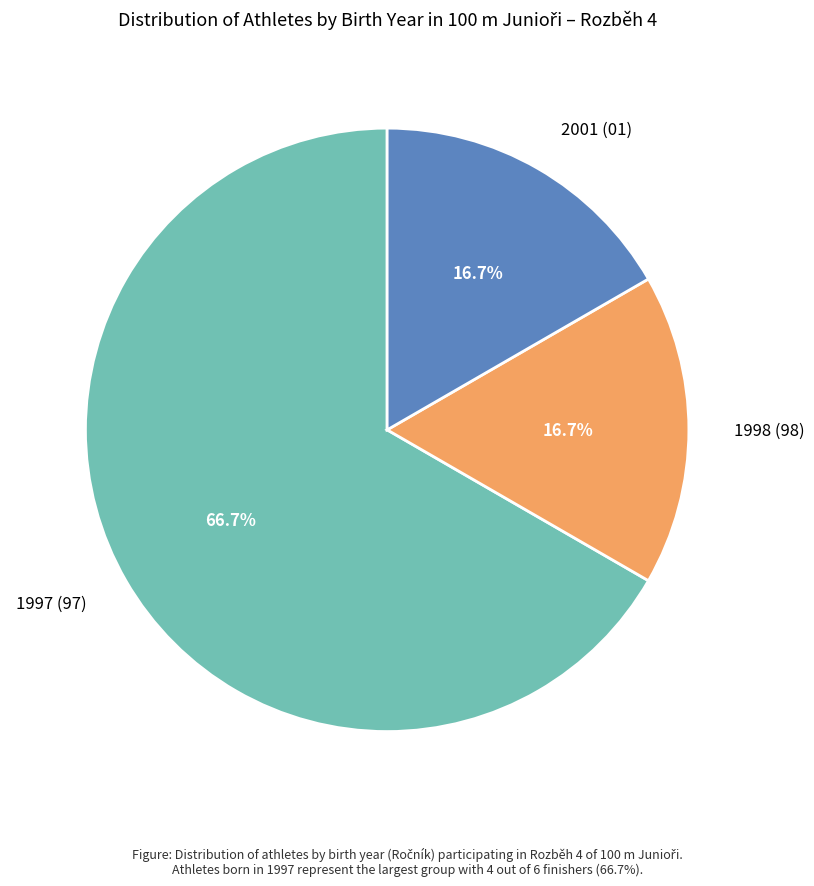

What portion of the pie excludes 2001 (01)?

83.3%